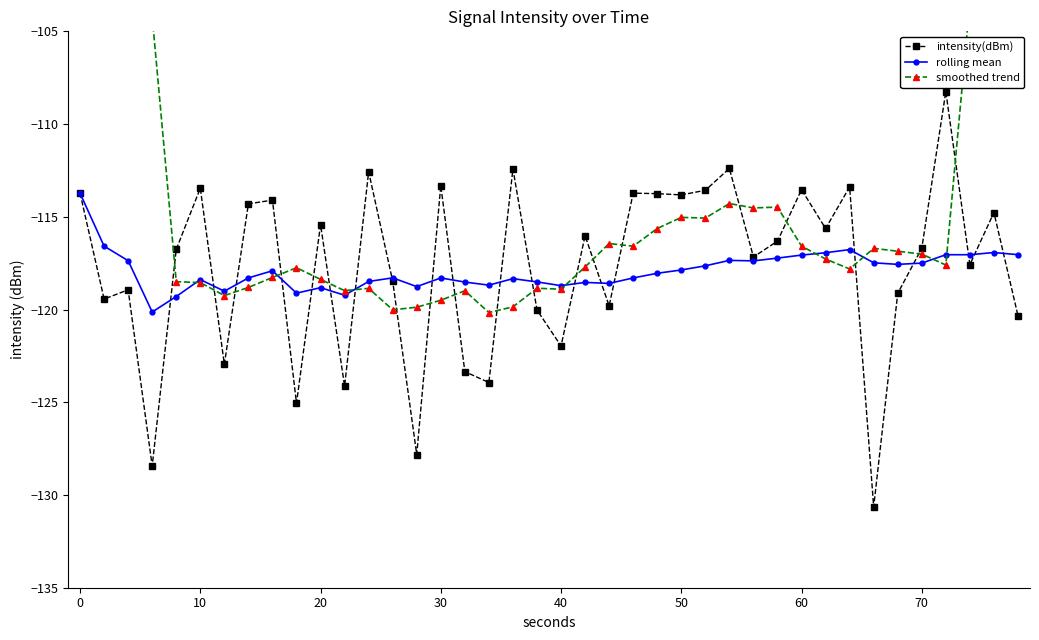

Does the chart have visible grid lines?

No